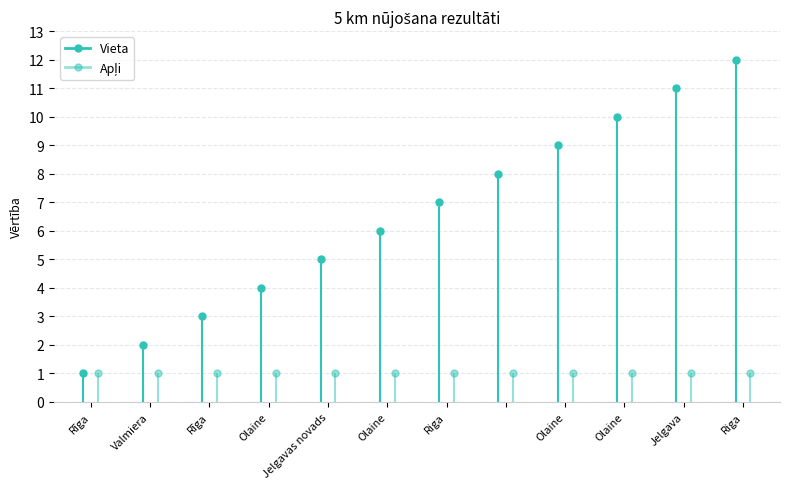

True or false: Vieta and Apļi intersect in this chart.

False